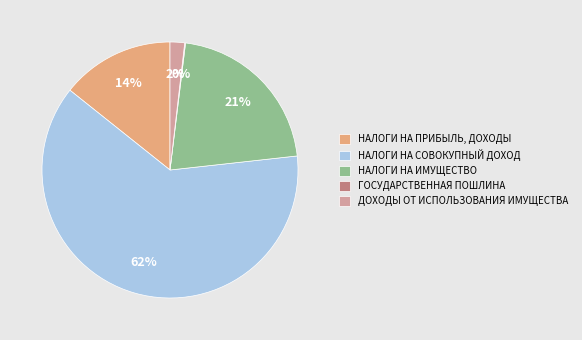

Combined, do НАЛОГИ НА СОВОКУПНЫЙ ДОХОД and ДОХОДЫ ОТ ИСПОЛЬЗОВАНИЯ ИМУЩЕСТВА account for over 50%?

Yes